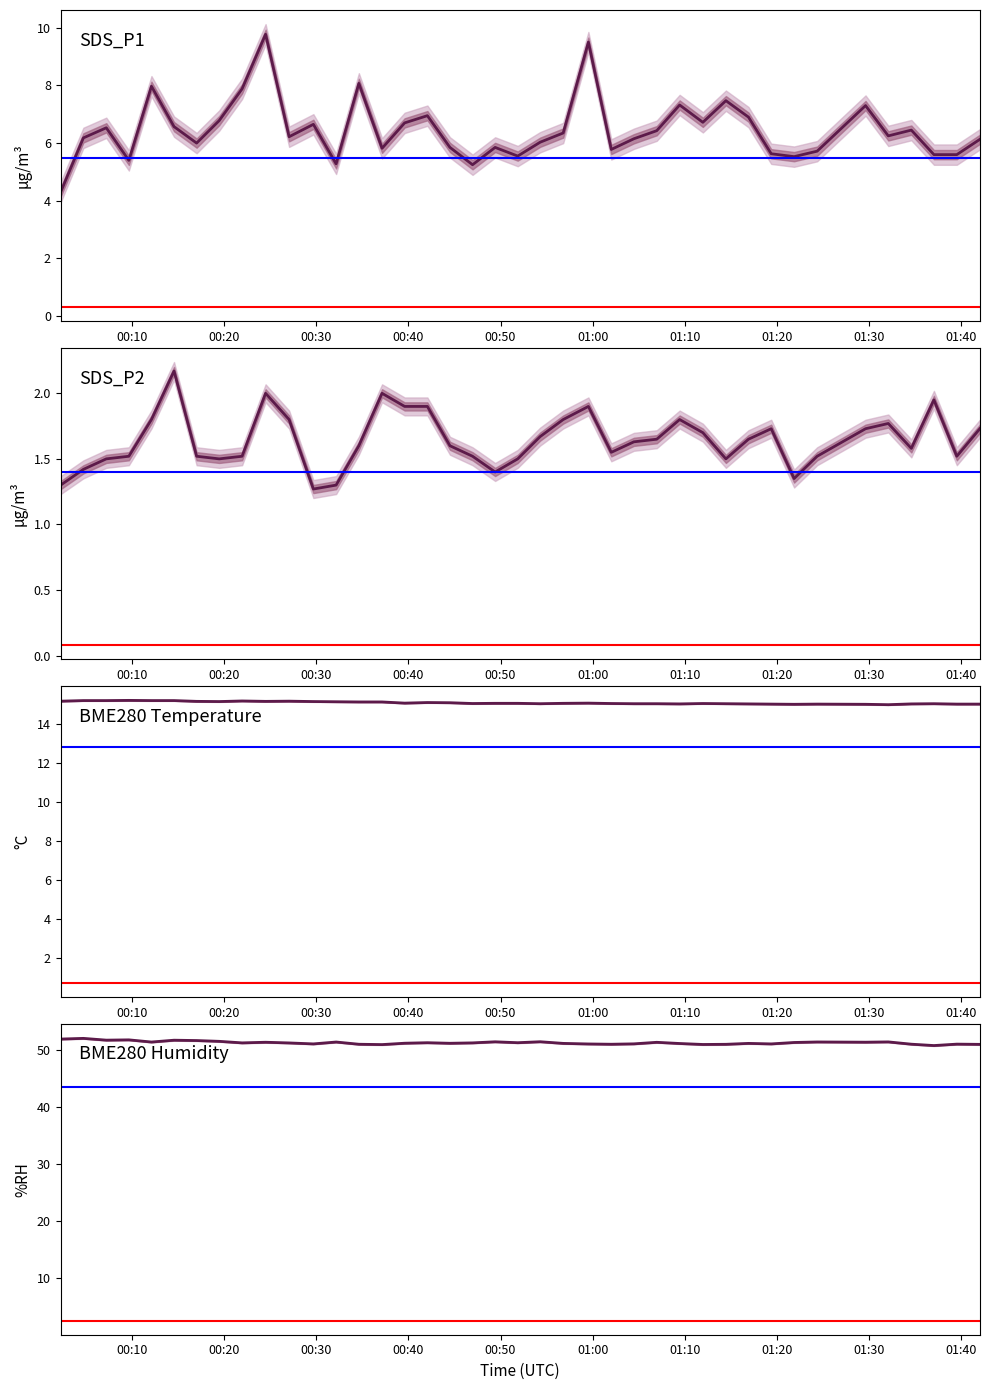

Reading right to left, transcribe all the data shown in this chart.

SDS_P1: 6.1	5.6	5.6	6.5	6.2	7.3	5.7	5.5	5.6	6.9	7.5	6.7	7.3	6.4	6.2	5.8	9.5	6.3	6.0	5.5	5.8	5.2	5.8	7.0	6.7	5.8	8.1	5.3	6.7	6.2	9.8	7.9	6.8	6.0	6.6	8.0	5.4	6.5	6.2	4.3
SDS_P2: 1.7	1.5	1.9	1.6	1.8	1.7	1.5	1.4	1.7	1.6	1.5	1.7	1.8	1.6	1.6	1.6	1.9	1.8	1.7	1.5	1.4	1.5	1.6	1.9	1.9	2.0	1.6	1.3	1.3	1.8	2.0	1.5	1.5	1.5	2.2	1.8	1.5	1.5	1.4	1.3
BME280_temperature: 15.0	15.0	15.0	15.0	15.0	15.0	15.0	15.0	15.0	15.0	15.0	15.0	15.0	15.0	15.0	15.0	15.1	15.0	15.0	15.0	15.0	15.0	15.1	15.1	15.1	15.1	15.1	15.1	15.1	15.2	15.1	15.2	15.1	15.1	15.2	15.2	15.2	15.2	15.2	15.2
BME280_humidity: 51.0	51.1	50.8	51.1	51.5	51.4	51.5	51.4	51.1	51.2	51.1	51.0	51.2	51.4	51.1	51.1	51.1	51.2	51.5	51.3	51.5	51.3	51.2	51.3	51.2	51.0	51.1	51.5	51.1	51.3	51.4	51.3	51.6	51.7	51.8	51.5	51.8	51.8	52.1	52.0